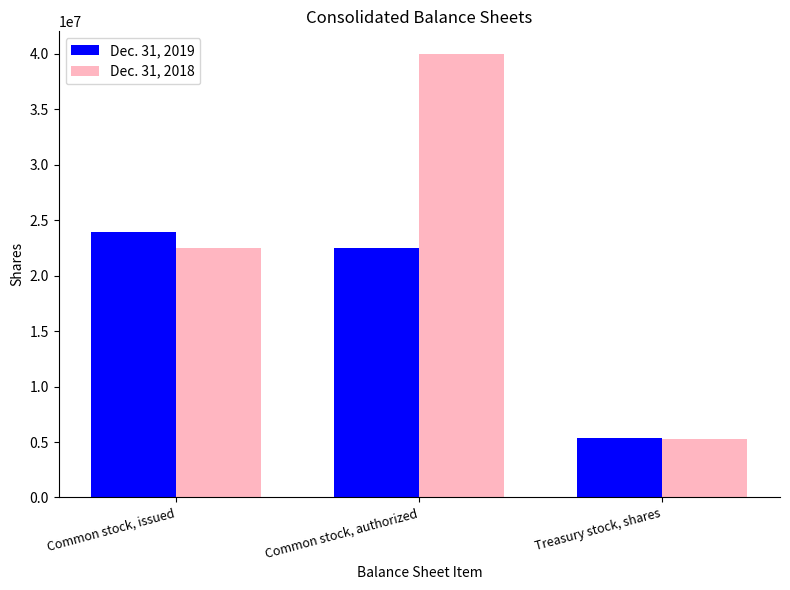

What is the difference between the maximum and minimum values in the Dec. 31, 2018 series?

34689058